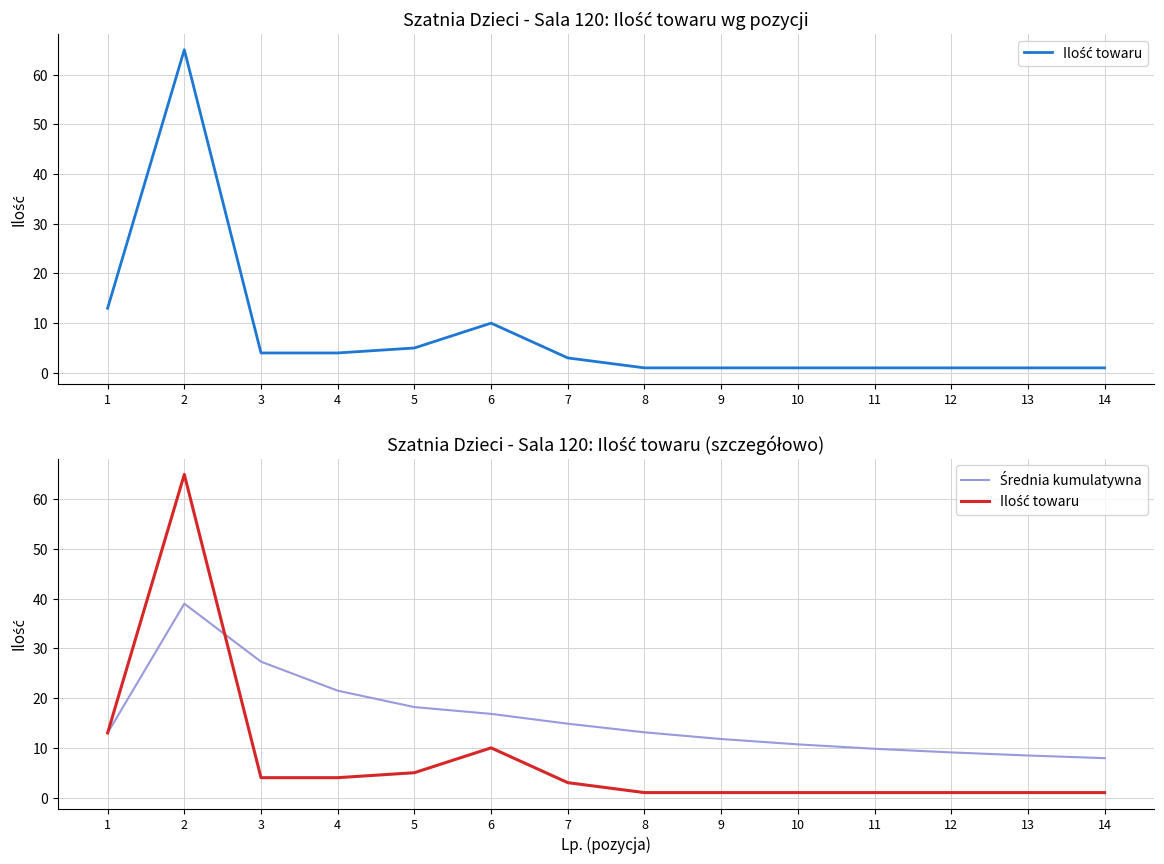

What is the sum of all Średnia kumulatywna values?

221.6